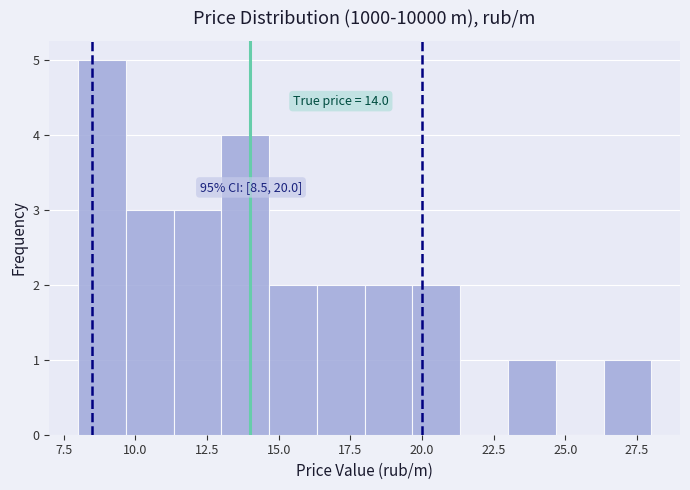

Around what value on the x-axis is the tallest bar? Give the approximate position of its centre, as read against the axis.

9.0